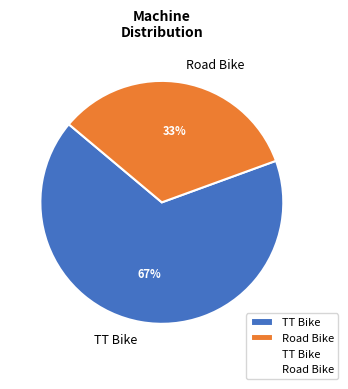

Rank the categories by value from lowest to highest.

Road Bike, TT Bike